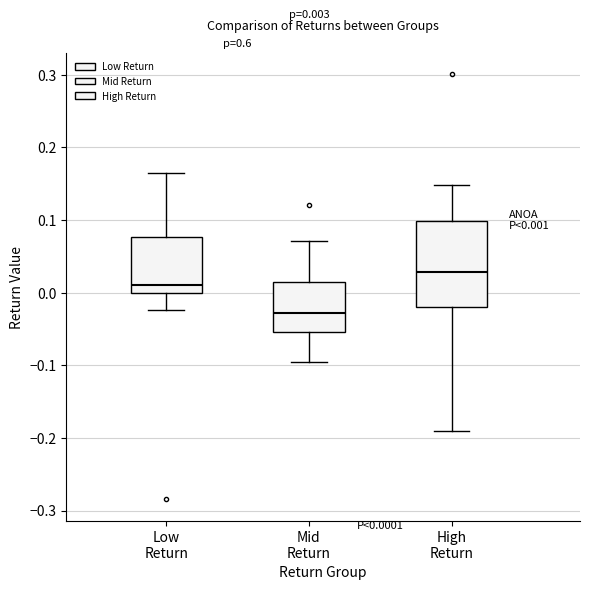

Which box is the tallest, from its lower edge to its upper edge?

High Return